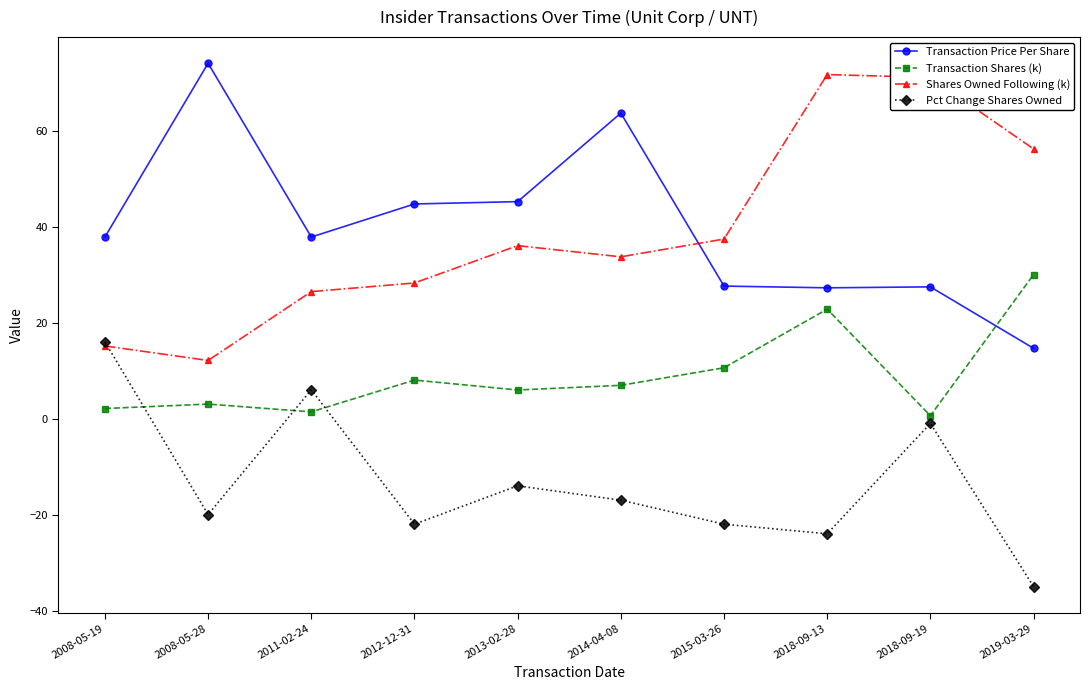

True or false: Transaction Shares (k) and Shares Owned Following (k) cross at least once.

False